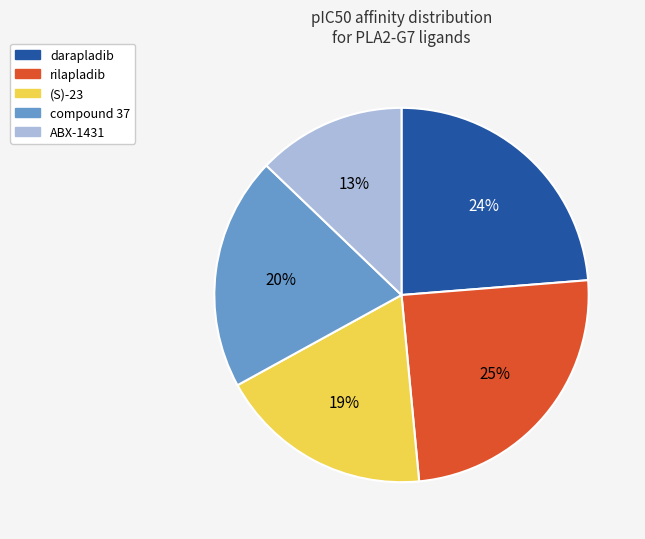

To the nearest percent, what percentage of the pie is darapladib?

24%